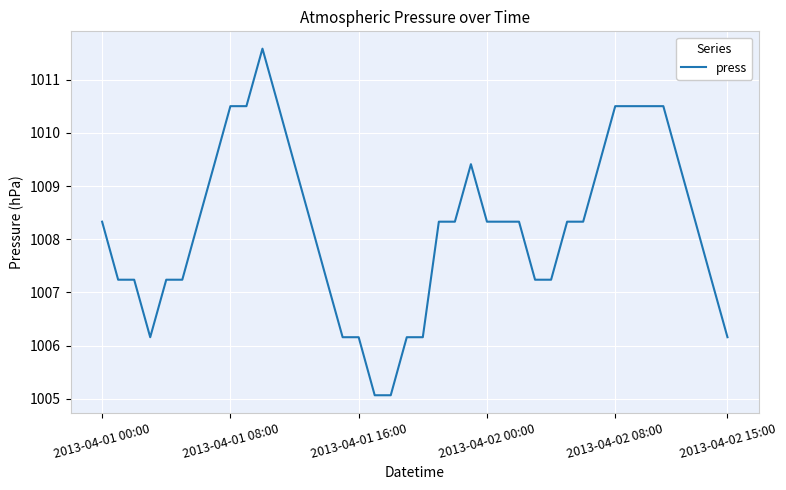

True or false: the data has more than 0 interior local peaks.

True